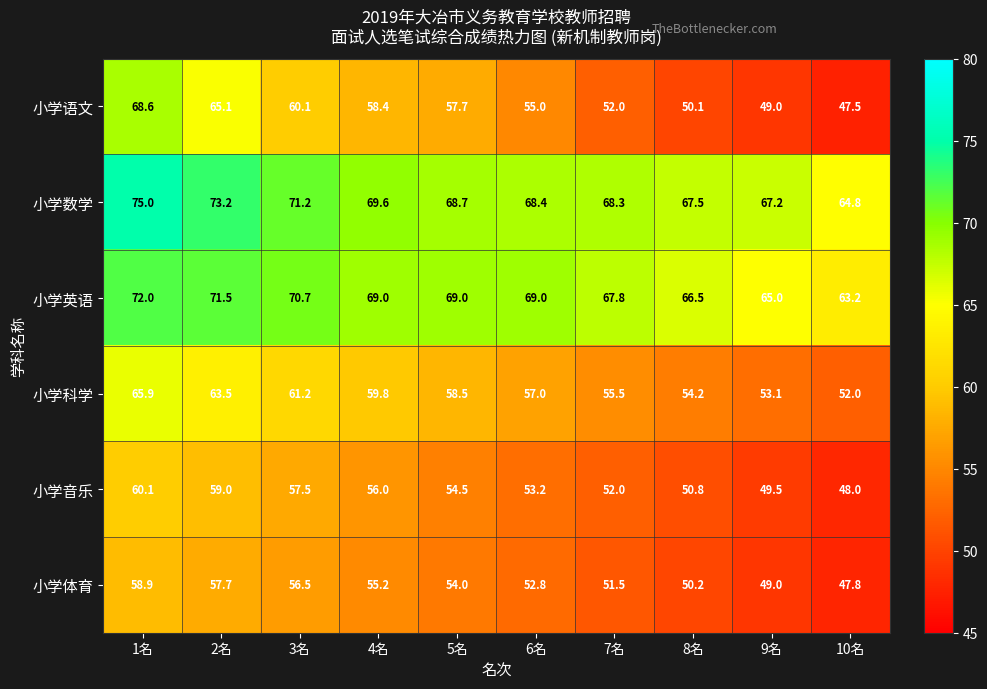

Which category has the highest value in the 小学英语 series?

1名